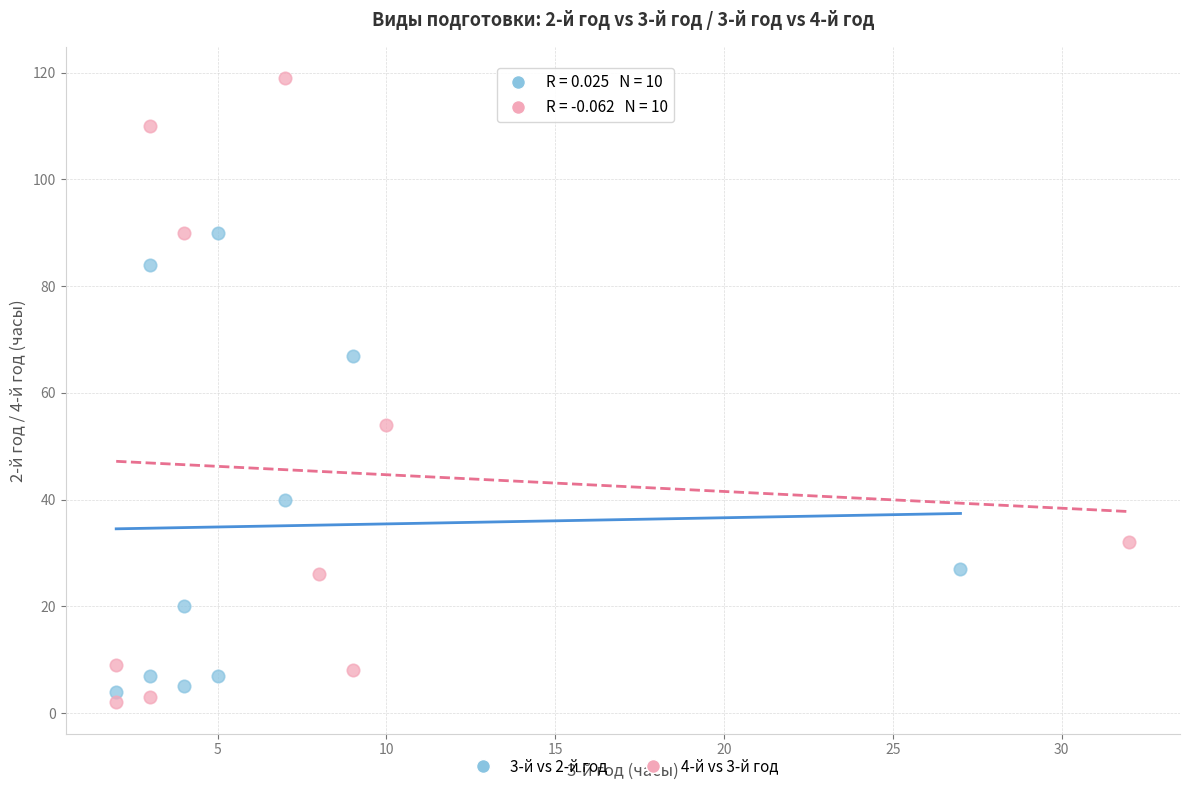

Which series has the largest Y range (max minus min)?

4-й vs 3-й год